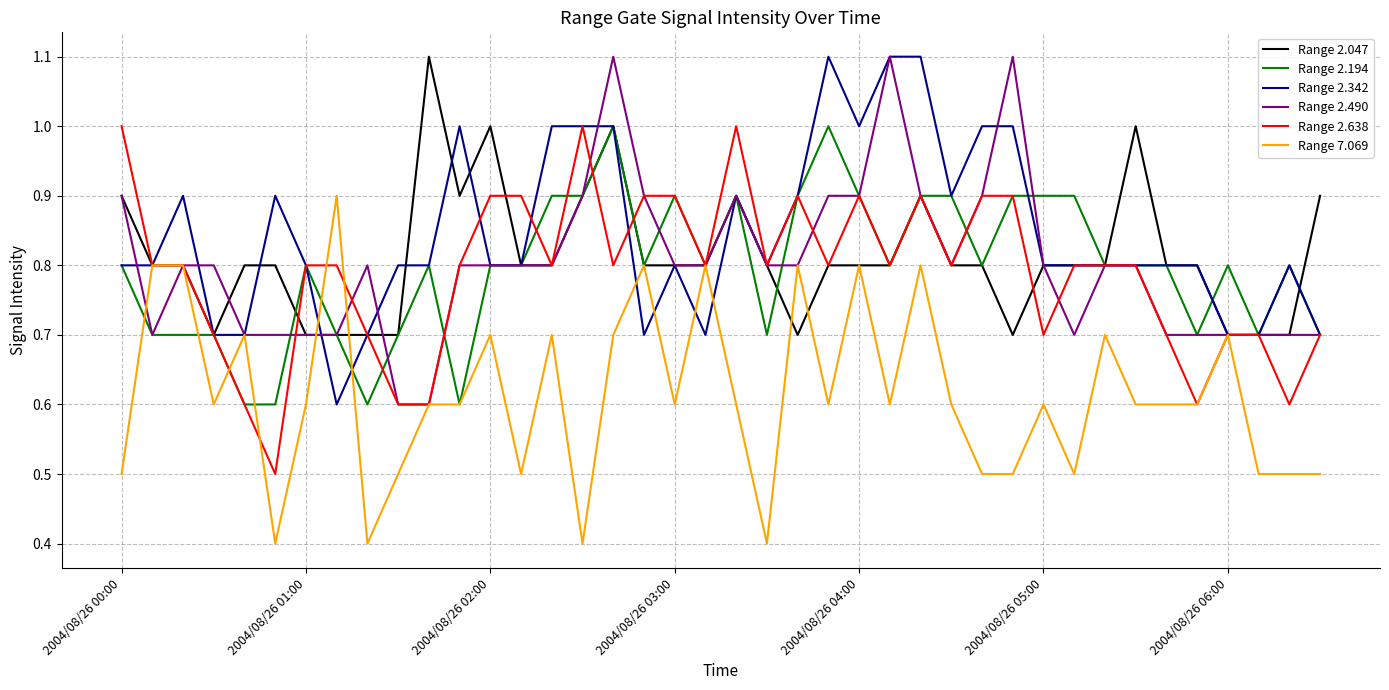

What is the maximum value shown in the chart?

1.1